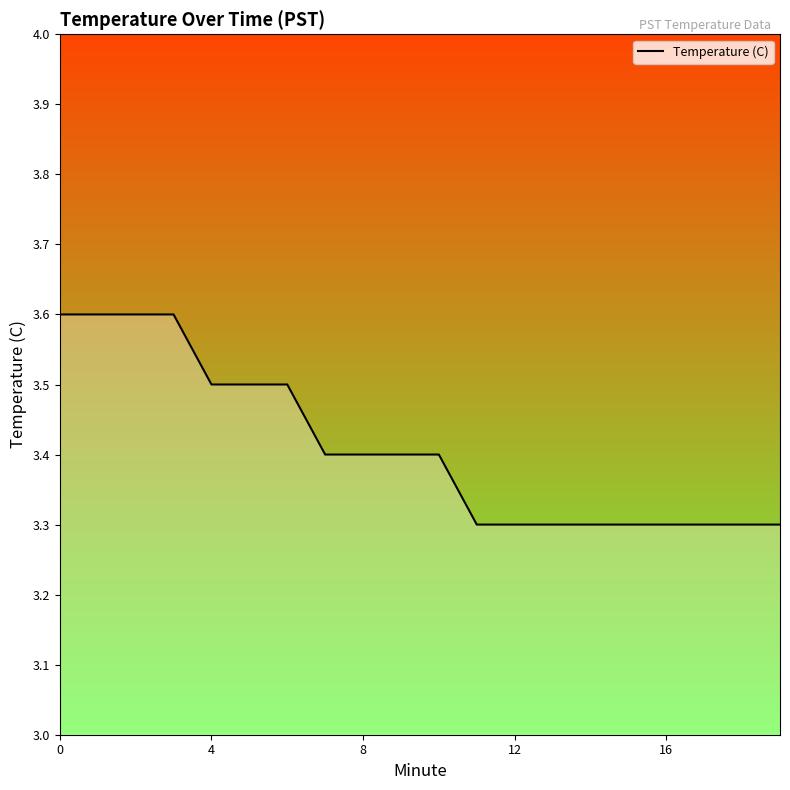

What is the minimum value shown in the chart?

3.3